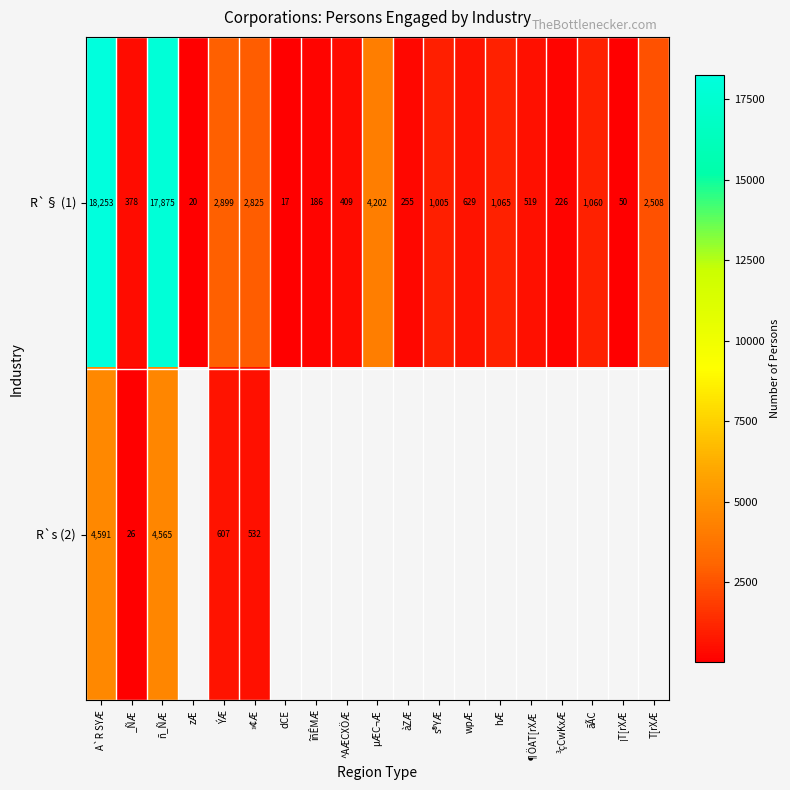

What is the maximum value for R`§ (1)?

18253